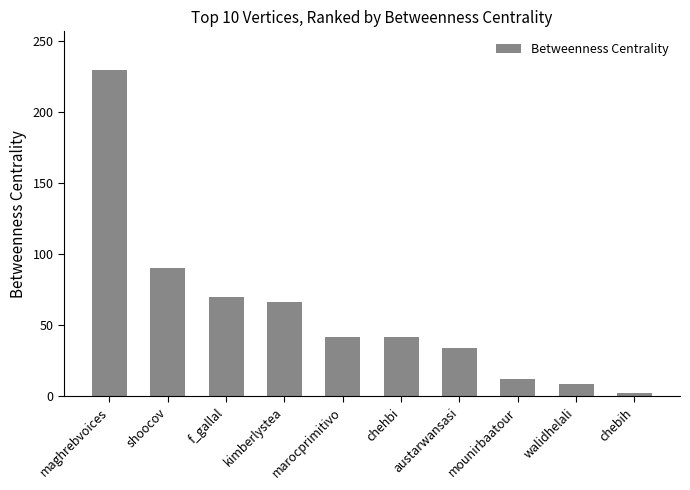

Where is the data nearest to the value 115?

shoocov